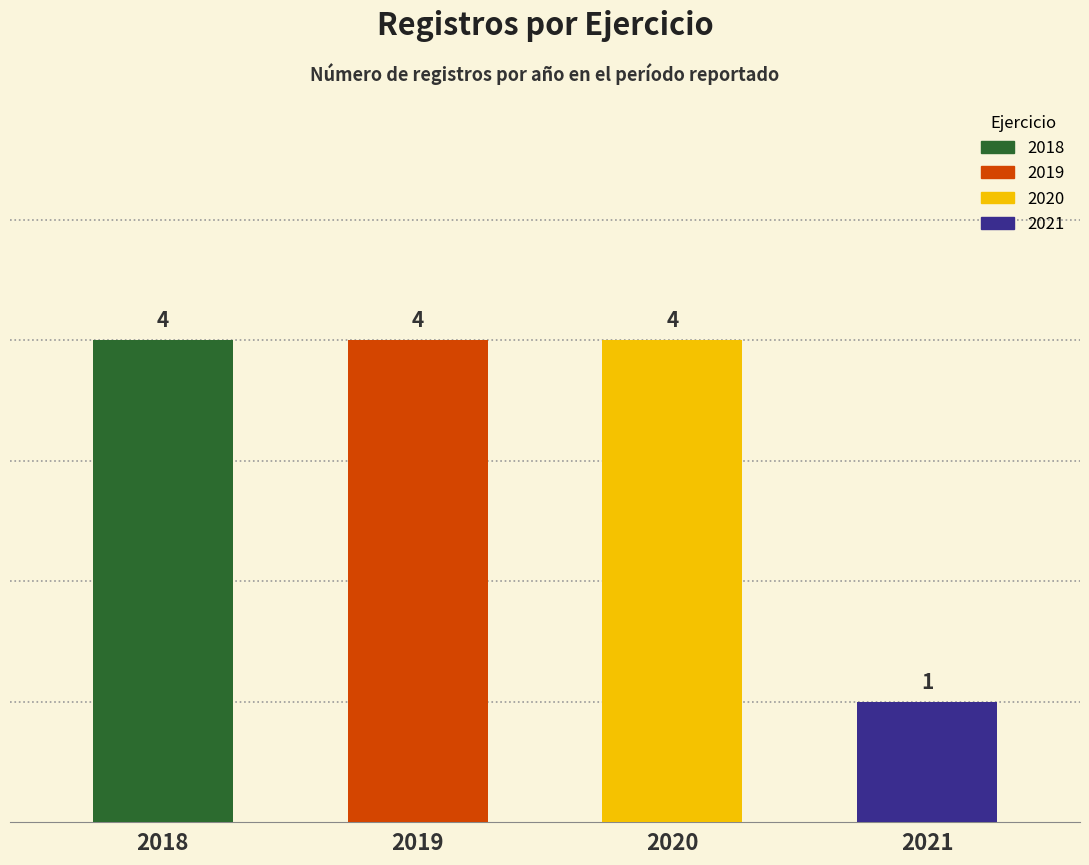

Is it true that the value at 2018 is 7?

False